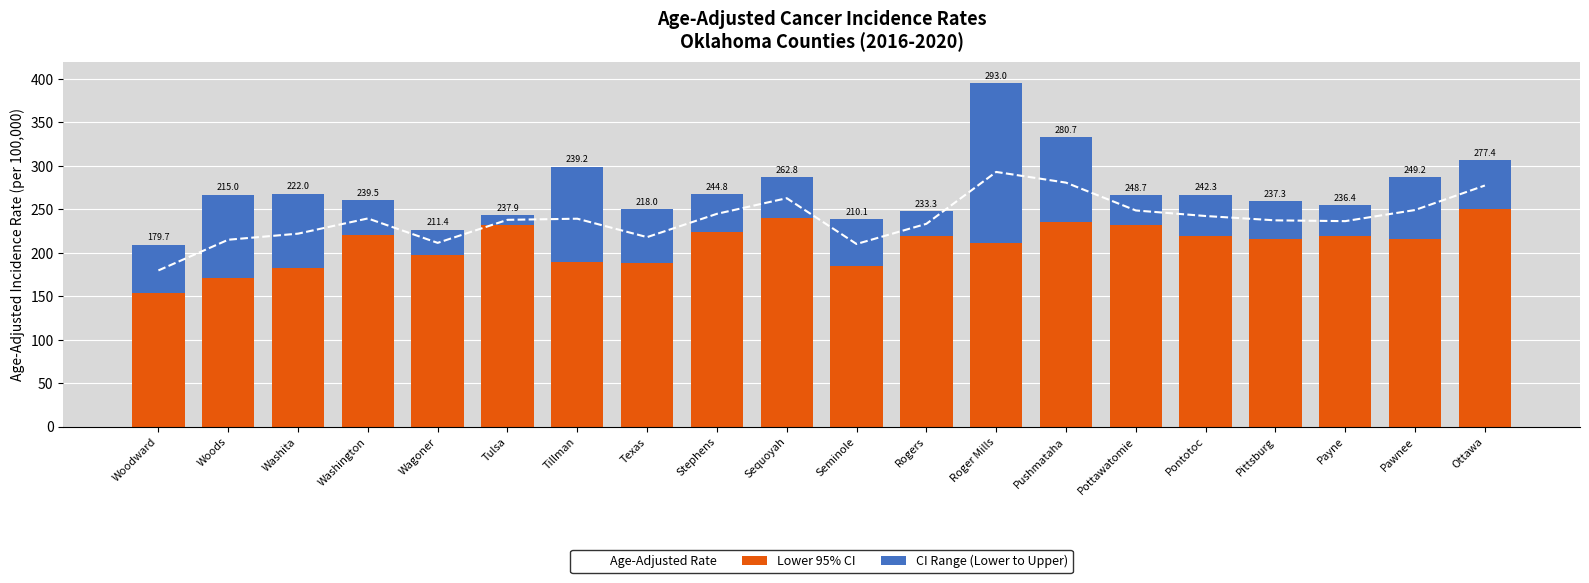

Which series has the widest spread of values?

CI Range (Lower to Upper)